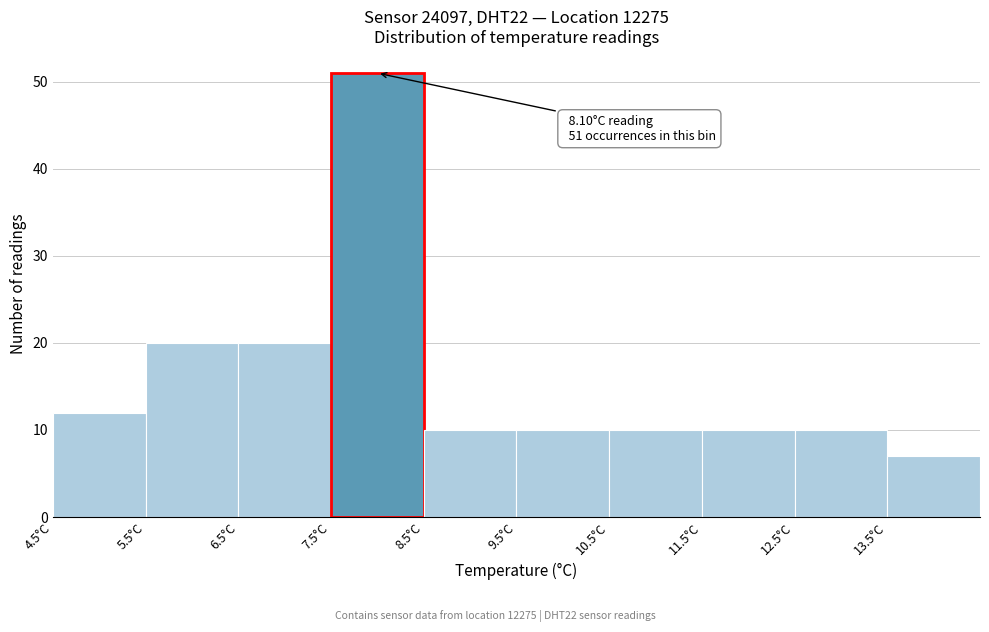

Which range on the x-axis has the tallest bar?

7.5 to 8.5